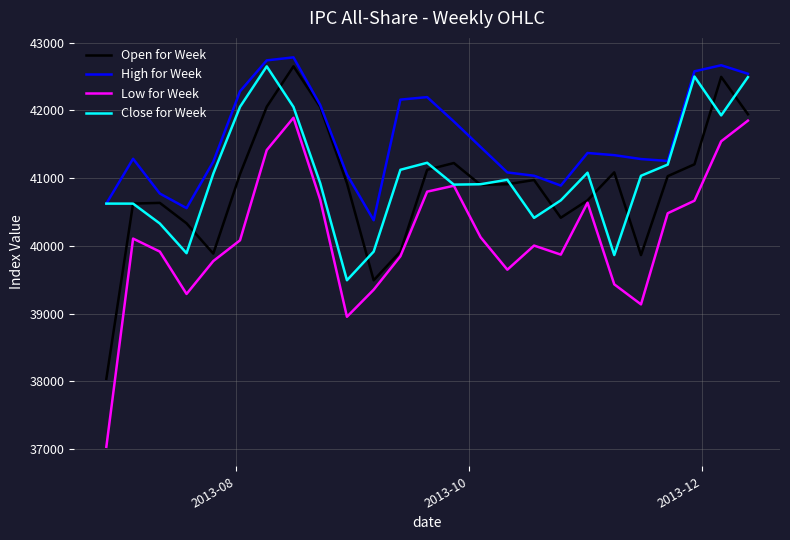

True or false: Low for Week has more than 0 interior local peaks.

True